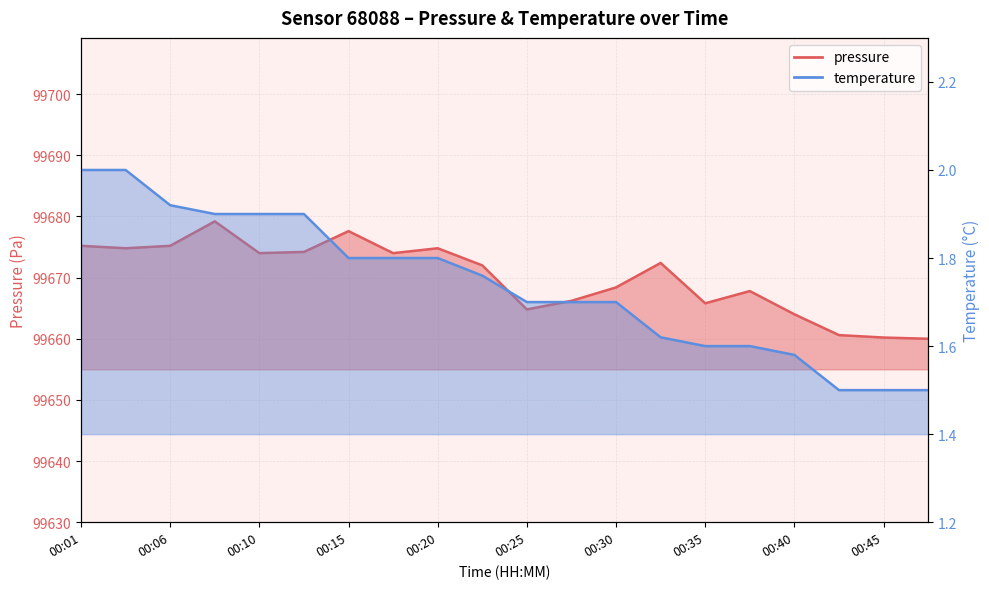

Reading right to left, what are all the values shown in this chart?

pressure: 99660.0	99660.2	99660.6	99664.0	99667.8	99665.8	99672.4	99668.4	99666.2	99664.8	99672.0	99674.8	99674.0	99677.6	99674.2	99674.0	99679.2	99675.2	99674.8	99675.2
temperature: 1.5	1.5	1.5	1.6	1.6	1.6	1.6	1.7	1.7	1.7	1.8	1.8	1.8	1.8	1.9	1.9	1.9	1.9	2.0	2.0